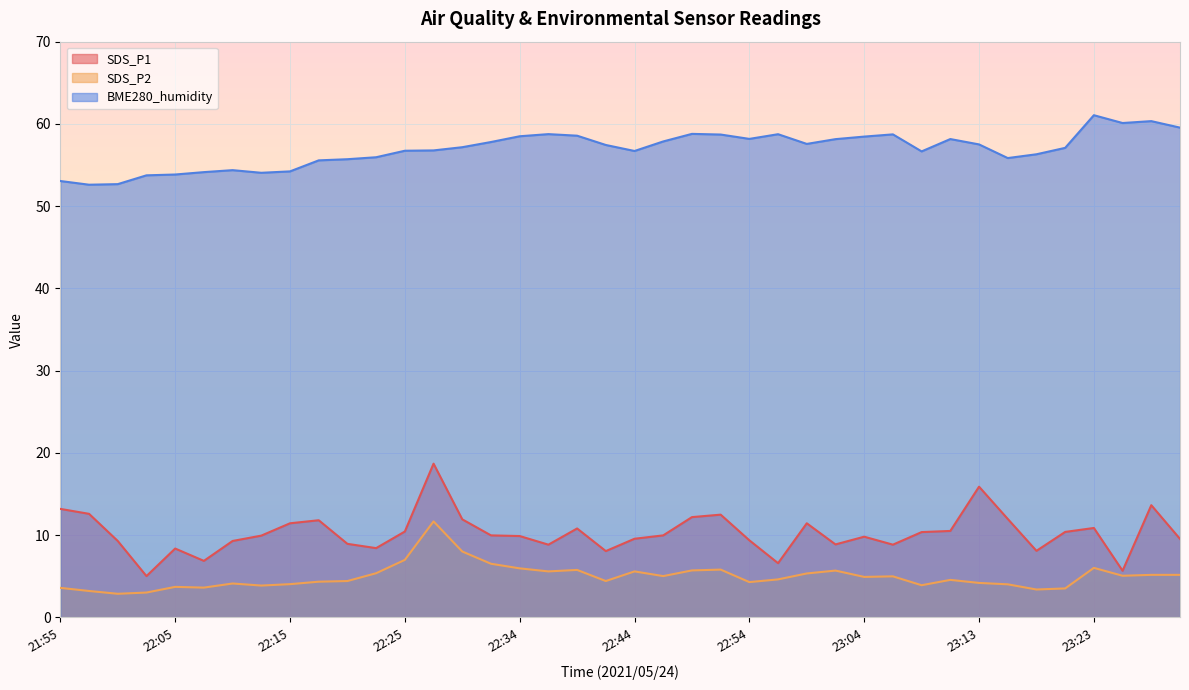

True or false: SDS_P1 has more than 1 interior local peaks.

True